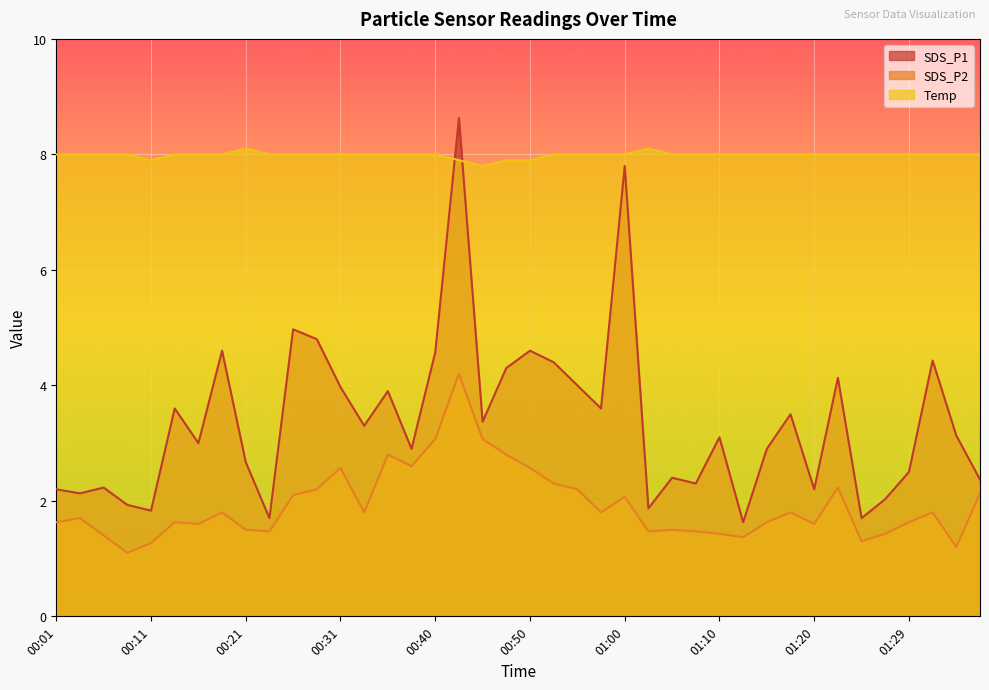

How many intersections are there between SDS_P1 and Temp?

2